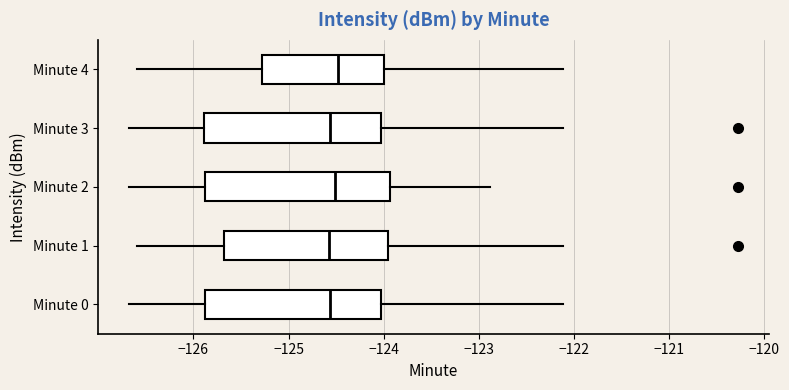

Reading bottom to top, transcribe this box plot: for each box, give where its median line is, the range the box spans, and where its two whiskers end, as read against the x-axis. The values are not printed on the chart, so give them approximately, as read against the axis.

Minute 0: median -124.6, box -125.9 to -124.0, whiskers -126.7 to -122.1
Minute 1: median -124.6, box -125.7 to -123.9, whiskers -126.6 to -122.1
Minute 2: median -124.5, box -125.9 to -123.9, whiskers -126.7 to -122.9
Minute 3: median -124.6, box -125.9 to -124.0, whiskers -126.7 to -122.1
Minute 4: median -124.5, box -125.3 to -124.0, whiskers -126.6 to -122.1